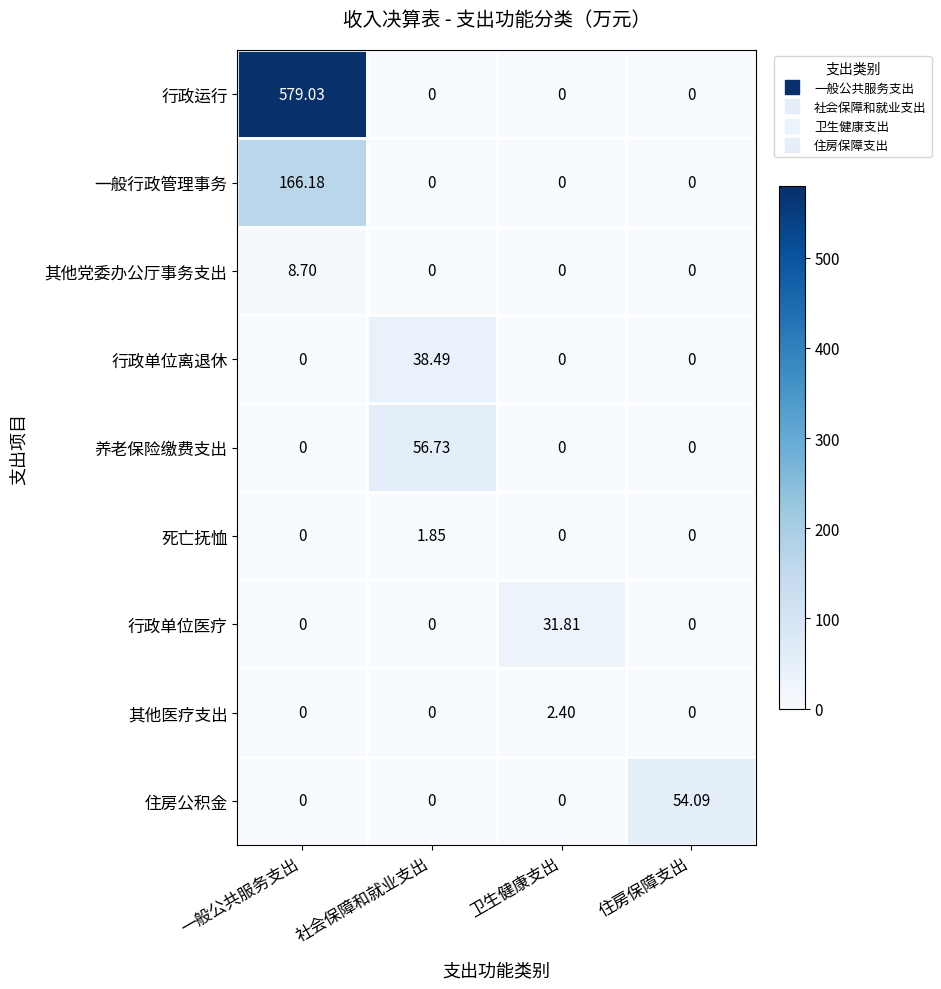

Is the value of 行政运行 at 一般公共服务支出 greater than the value of 一般行政管理事务 at 卫生健康支出?

Yes